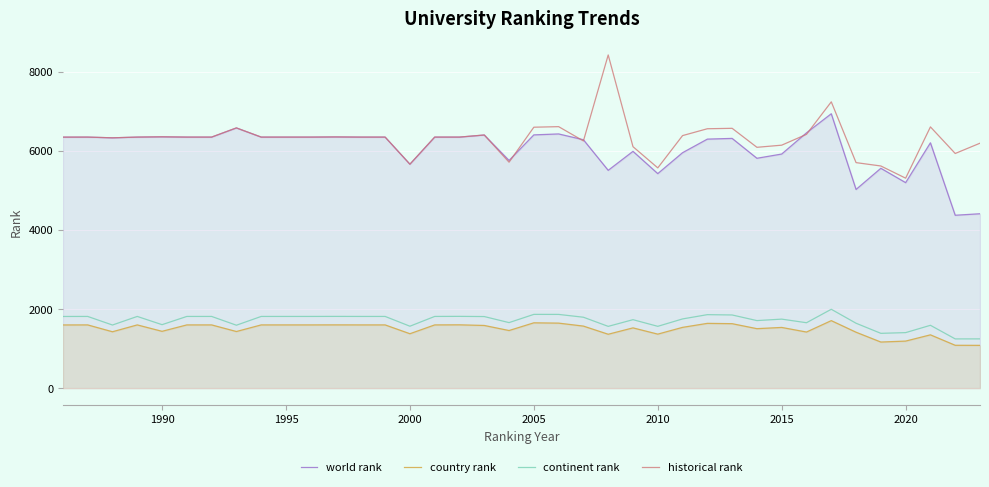

Is it true that historical rank equals 5659 at 2000?

True